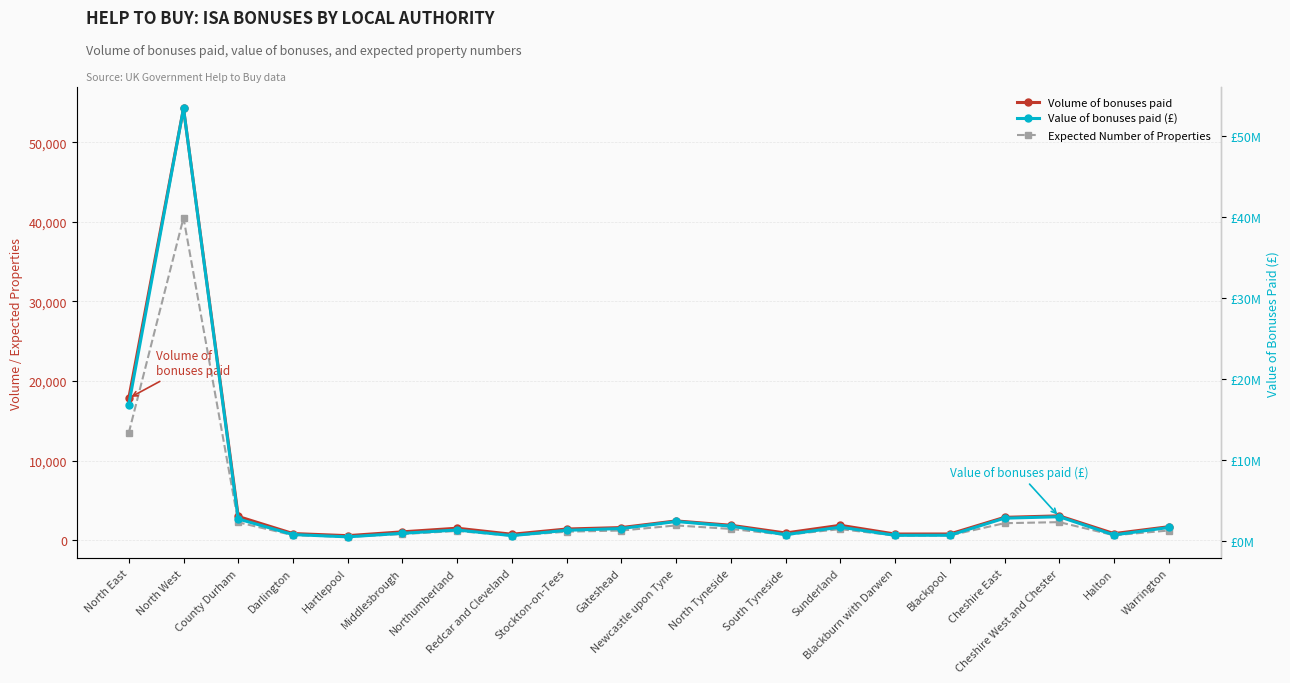

At which label does Value of bonuses paid (£) reach its minimum?

Hartlepool